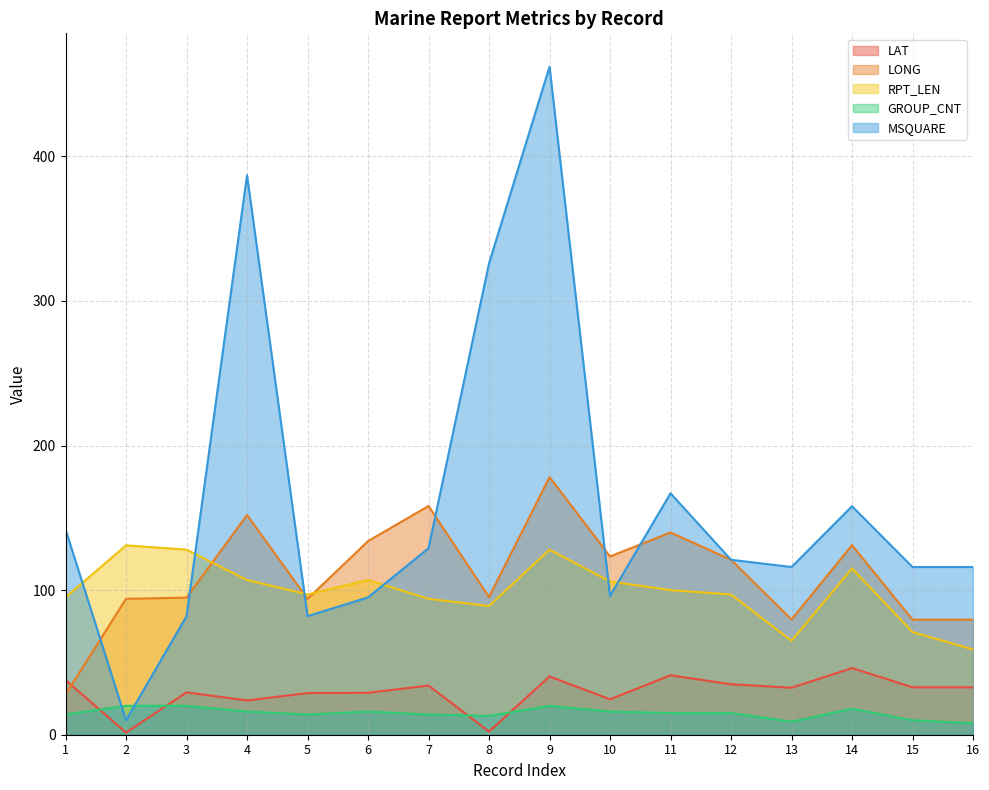

List the series in order of their peak value, highest first.

MSQUARE, LONG, RPT_LEN, LAT, GROUP_CNT